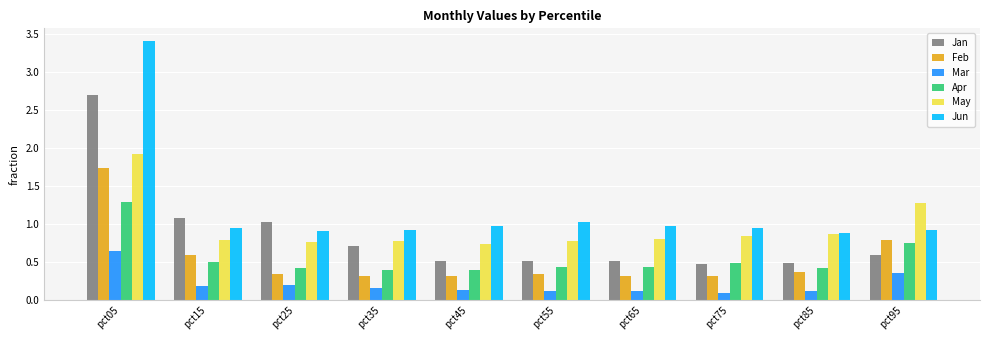

What is the minimum value for May?

0.7